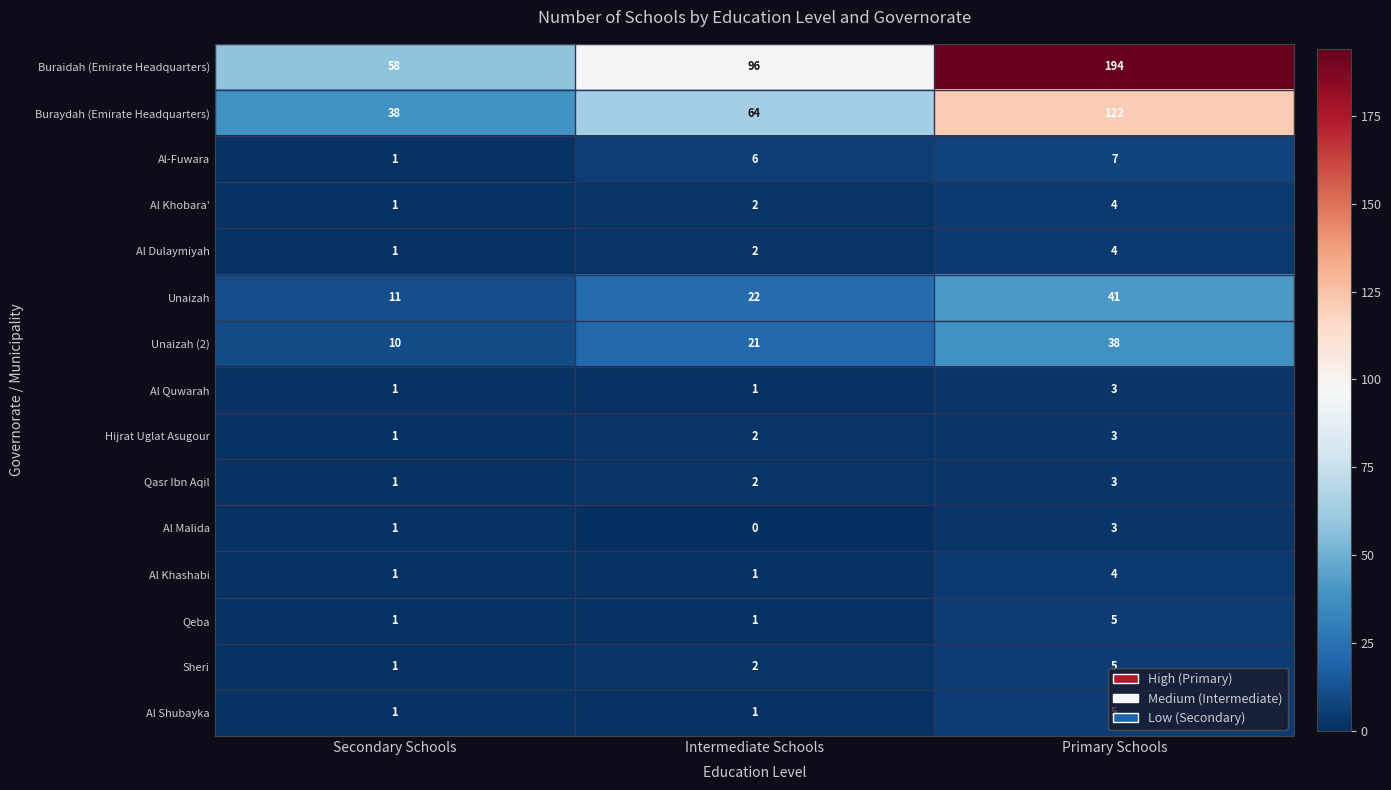

Which category has the highest value across all series?

Primary Schools